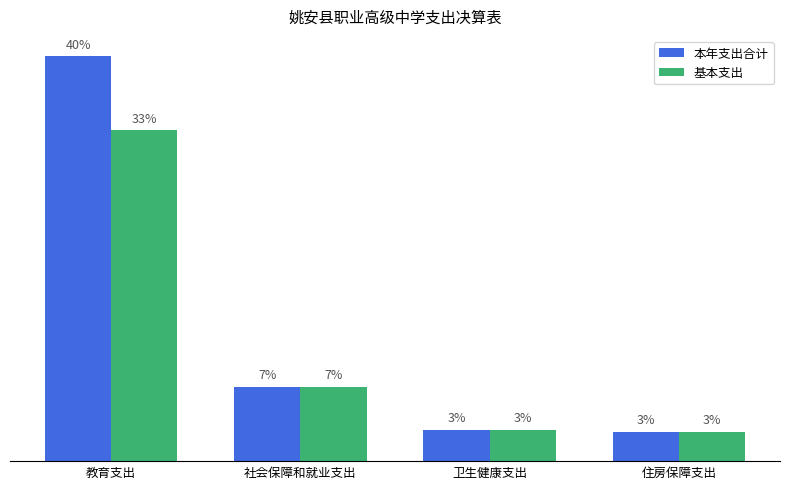

Reading left to right, transcribe all the data shown in this chart.

本年支出合计: 4699232.8	863196.4	362862.7	338773.3
基本支出: 3839529.9	863196.4	362862.7	338773.3